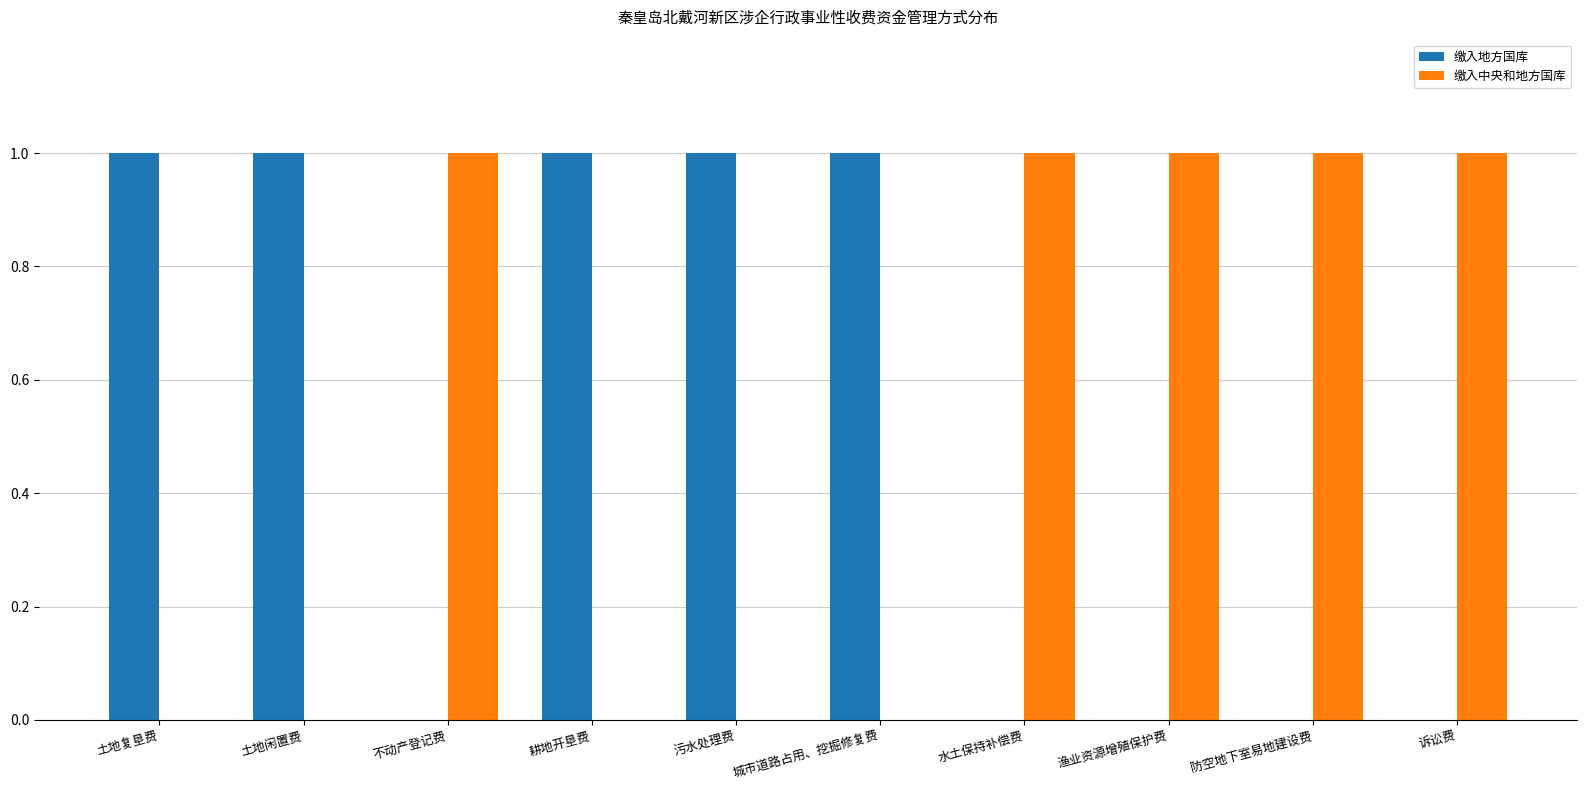

Is the value of 缴入地方国库 at 渔业资源增殖保护费 greater than the value of 缴入中央和地方国库 at 水土保持补偿费?

No